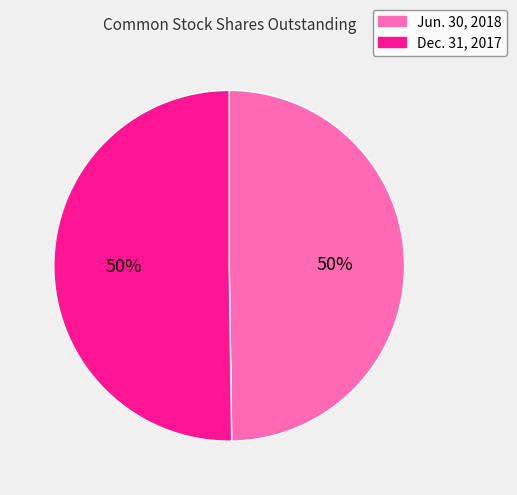

To the nearest percent, what is the combined percentage of Jun. 30, 2018 and Dec. 31, 2017?

100%